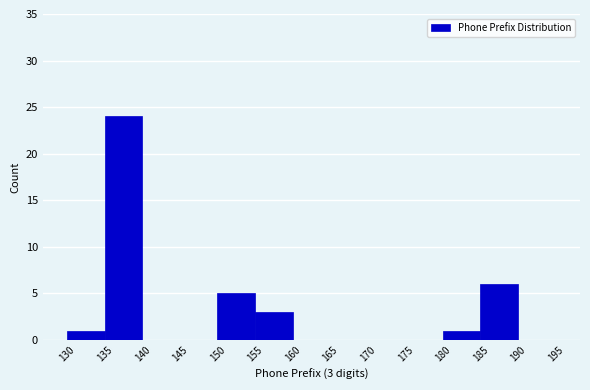

Which range on the x-axis has the tallest bar?

135 to 140